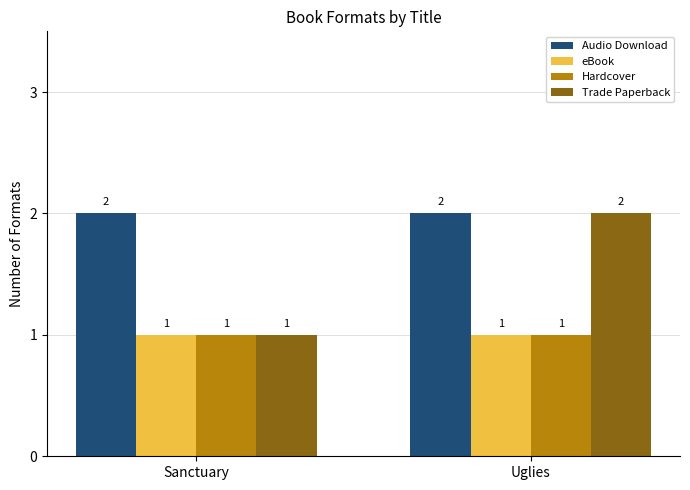

What is the greatest value displayed?

2